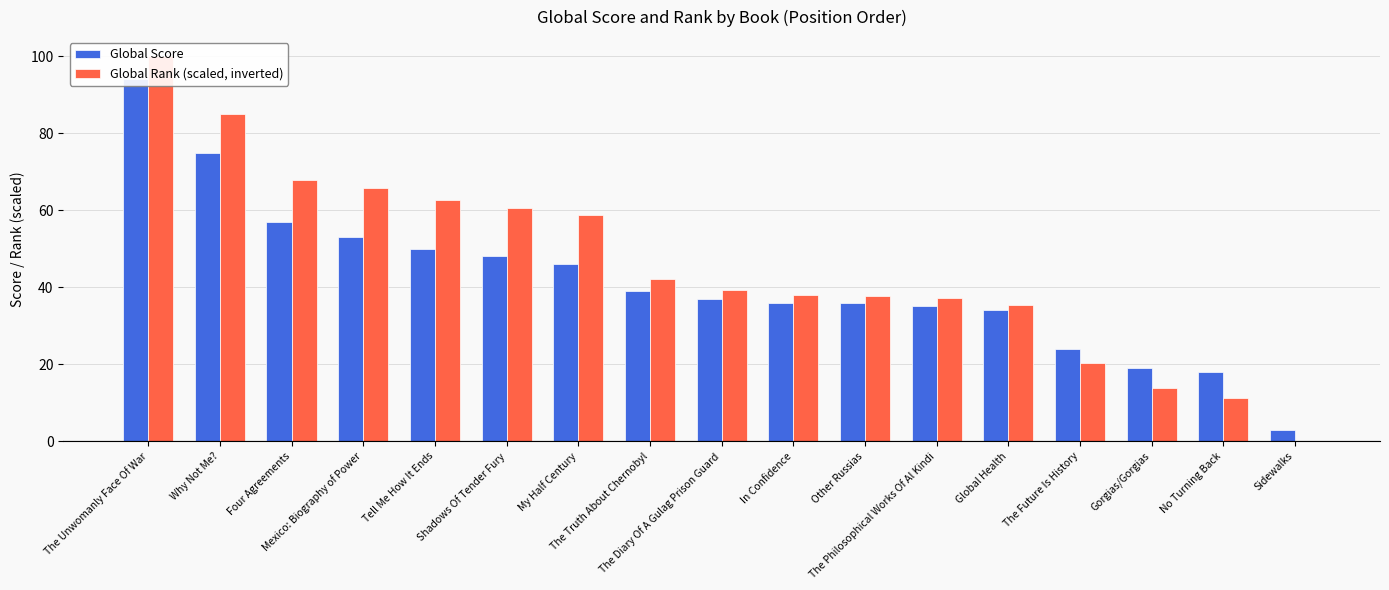

At which label does Global Rank (scaled, inverted) first exceed 39?

The Unwomanly Face Of War